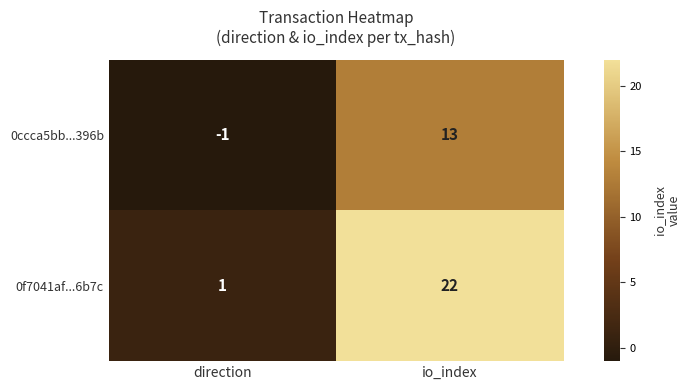

At which label is 0ccca5bb...396b closest to 6?

direction